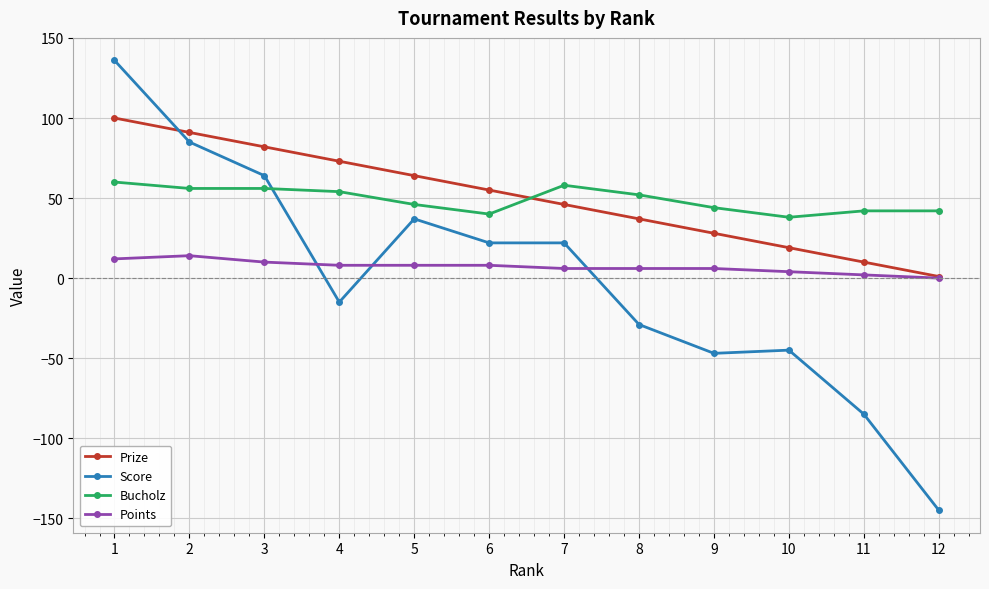

Where do Points and Score first cross each other?

3 and 4